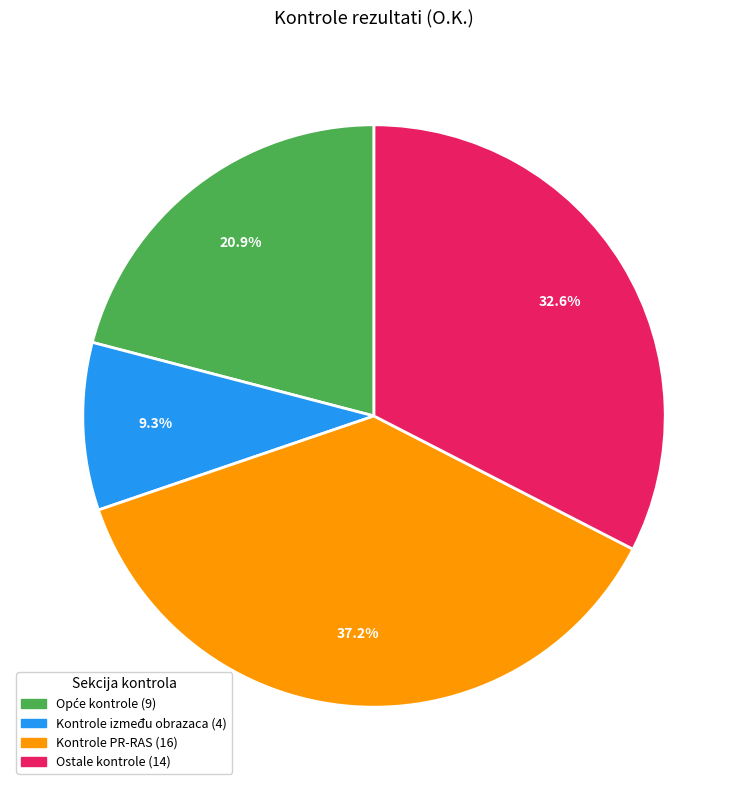

To the nearest percent, what is the difference between the largest and smallest slice percentages?

28%